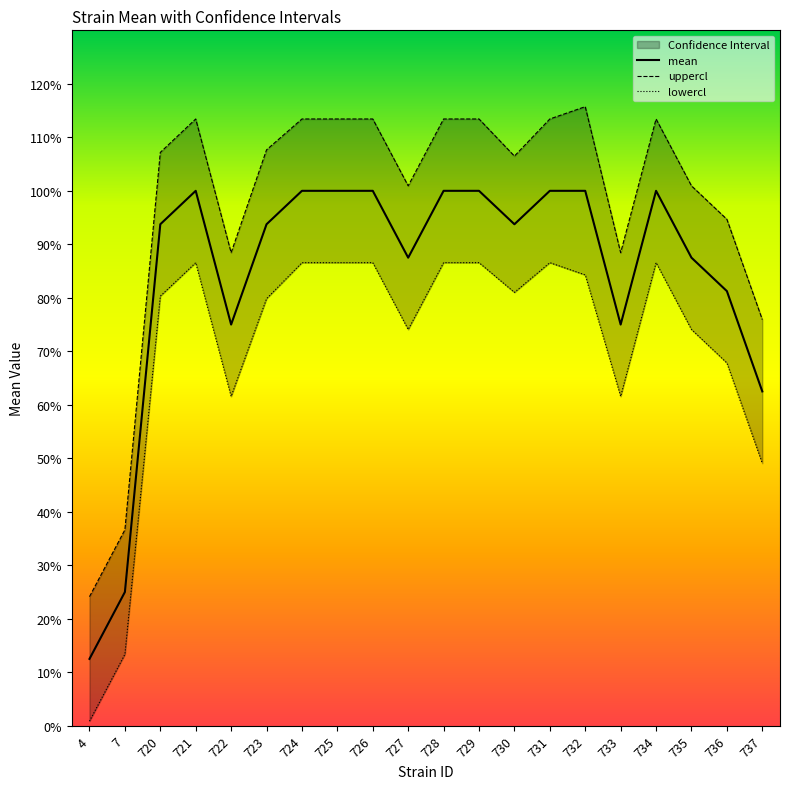

The value of uppercl at 734 is 1.1. True or false?

True